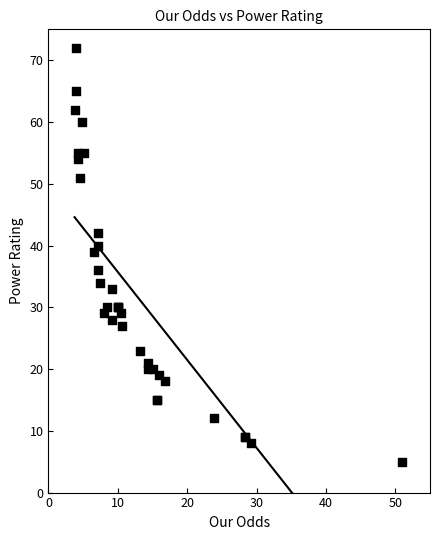

What Y value in the scatter plot is closest to 38?

39